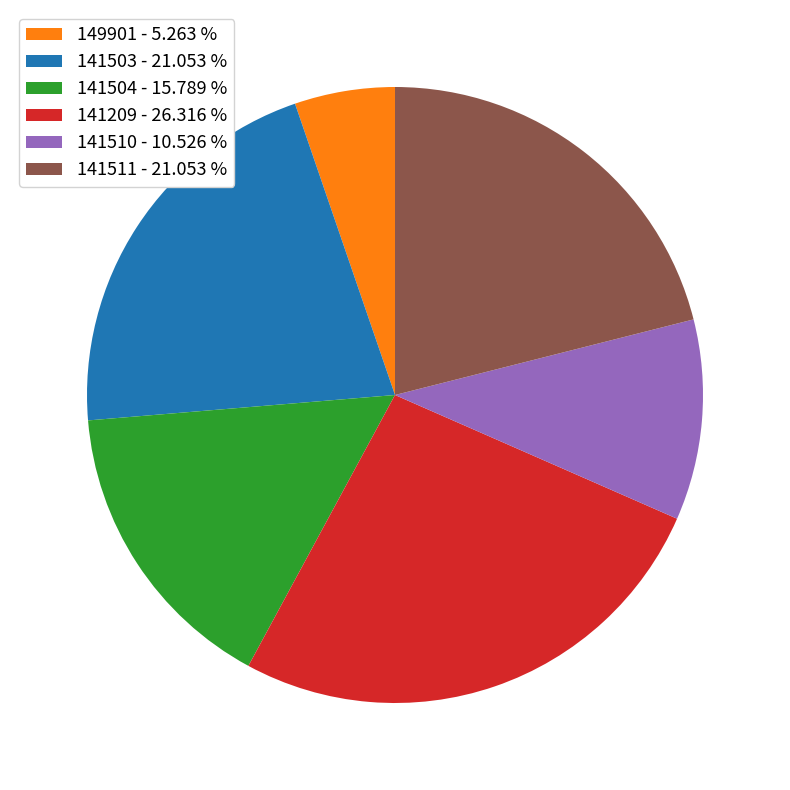

Approximately how many times larger is the value at 149901 compared to 141504?

0.3